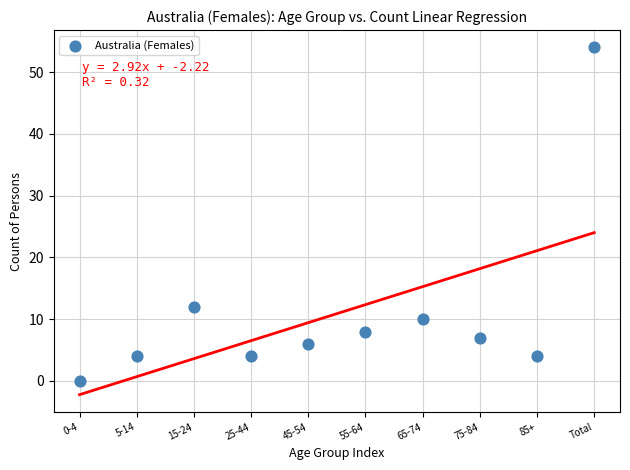

What Y value in the scatter plot is closest to 27?

12